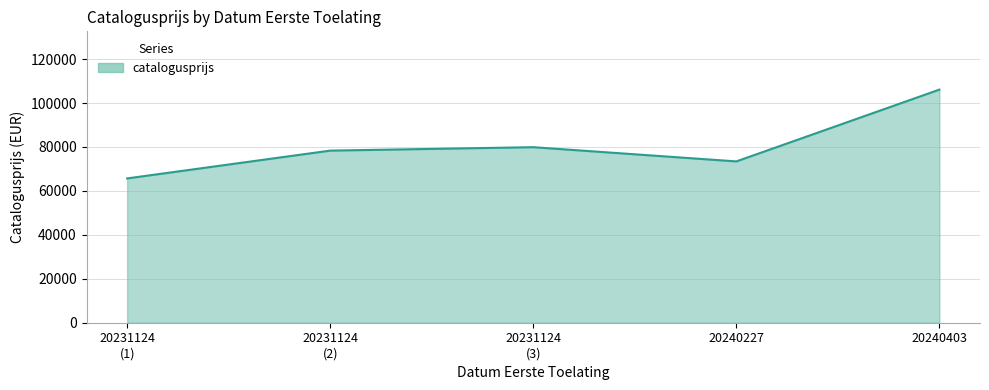

Where is the first local maximum?

20231124
(3)